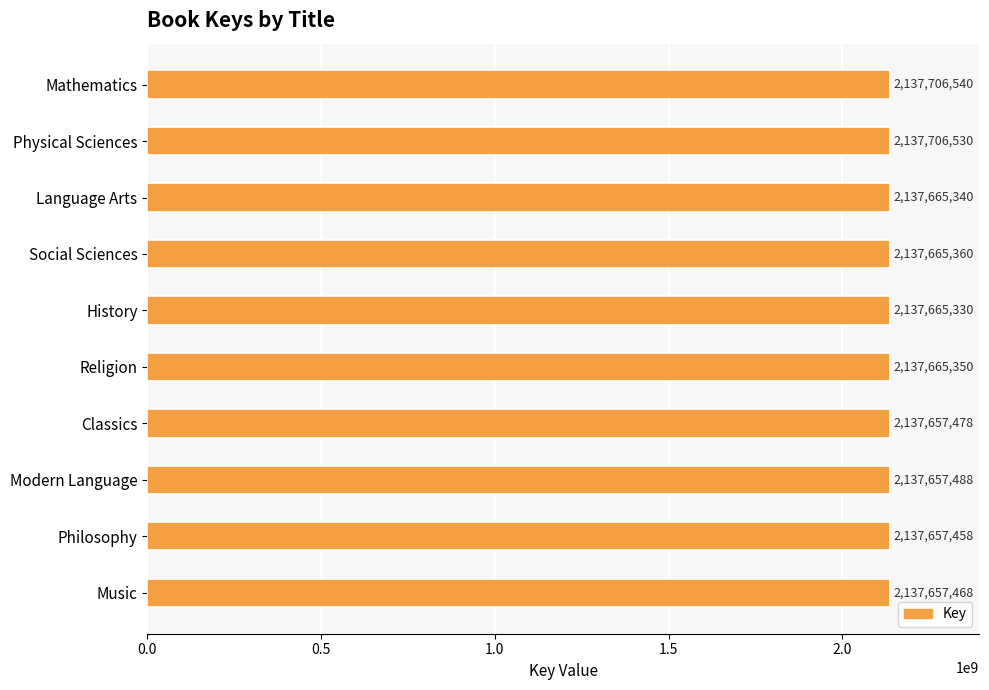

Which category has the lowest value across all series?

Philosophy